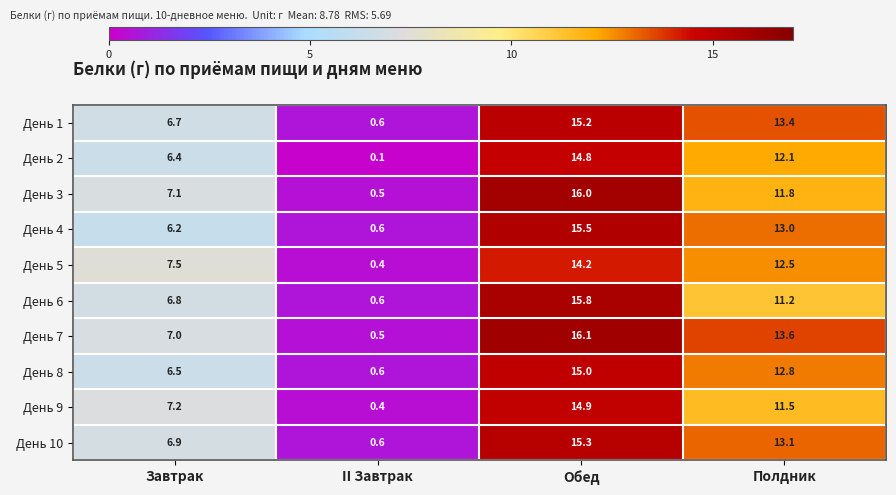

How many data points does each series have?

4